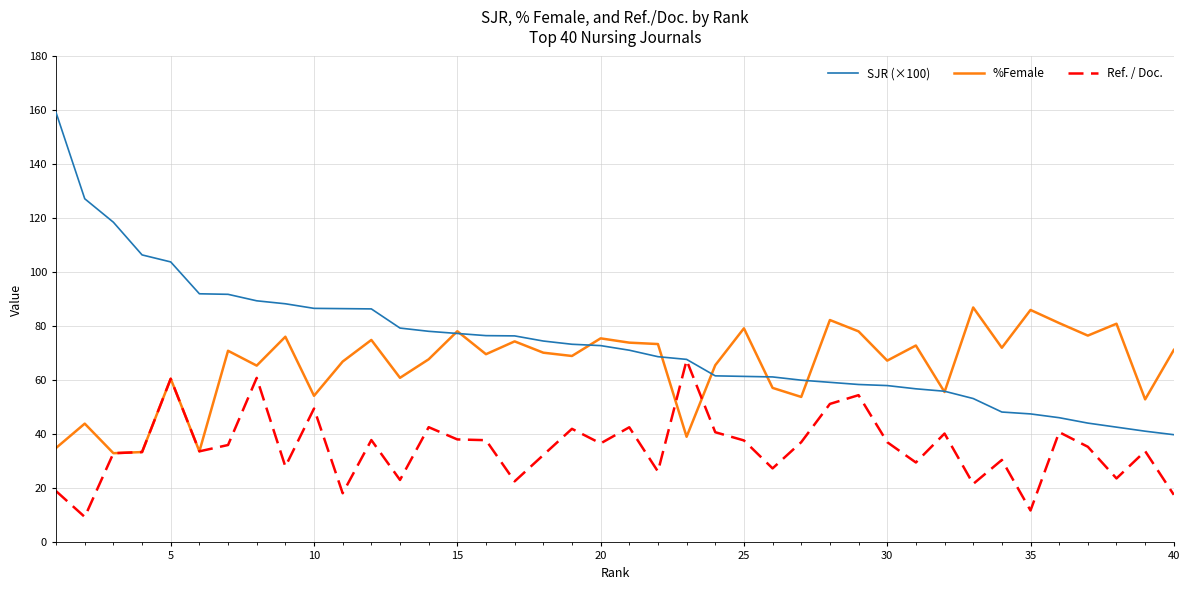

What is the difference between the maximum and minimum values in the %Female series?

54.0